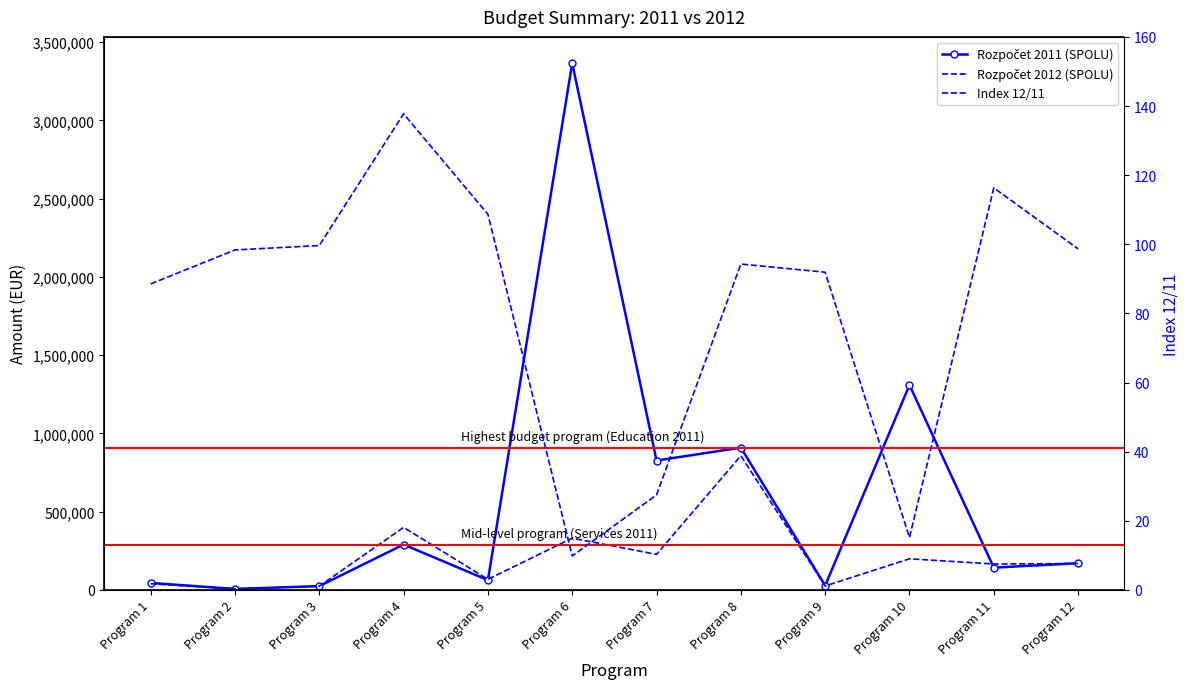

Between Program 4 and Program 9, which series saw the biggest shift?

Rozpočet 2012 (SPOLU)